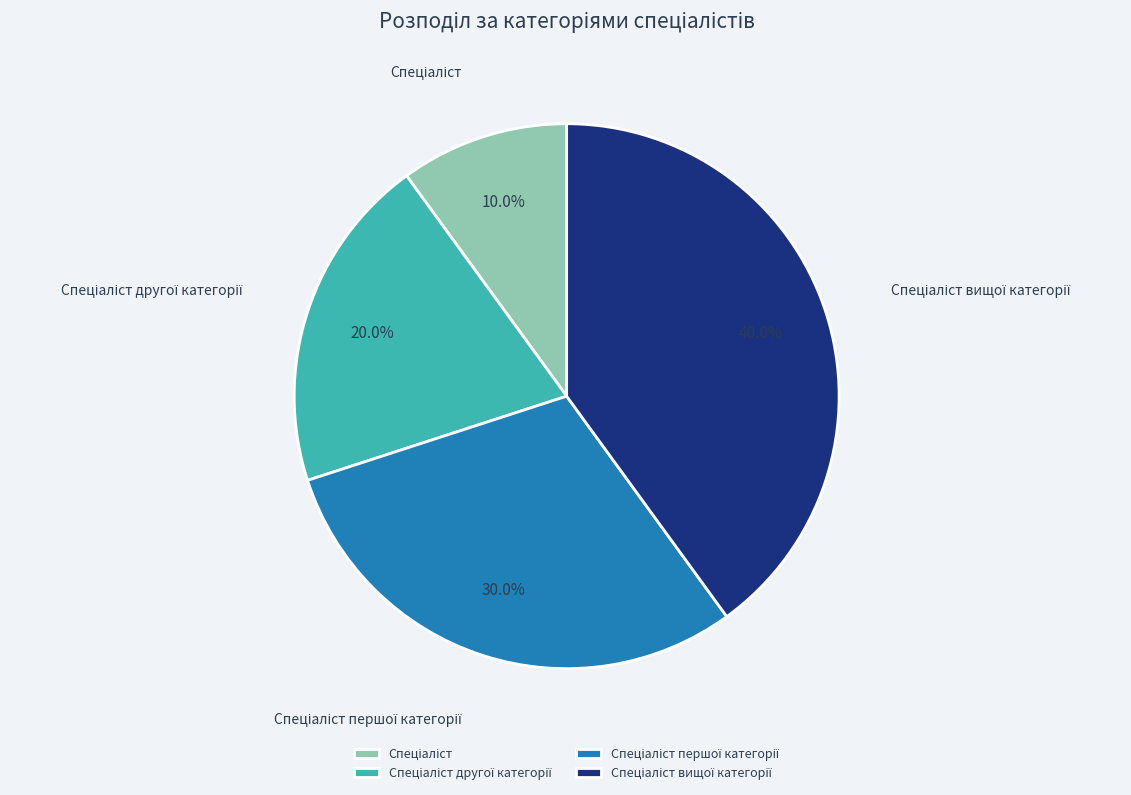

Does any single category account for the majority?

No